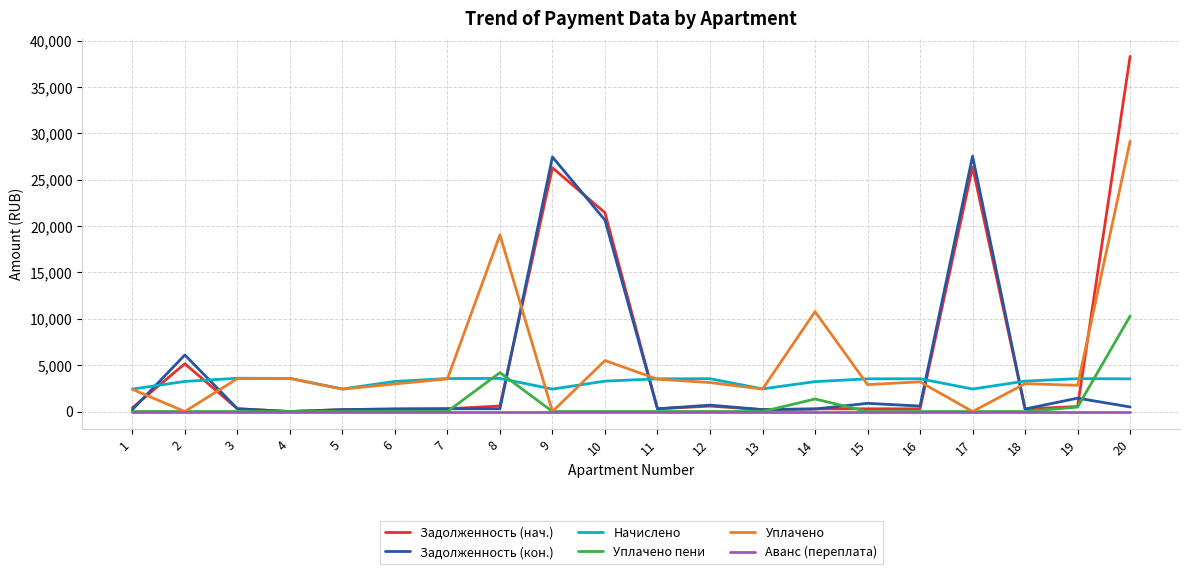

What are all the series names shown in the legend?

Задолженность (нач.), Задолженность (кон.), Начислено, Уплачено пени, Уплачено, Аванс (переплата)